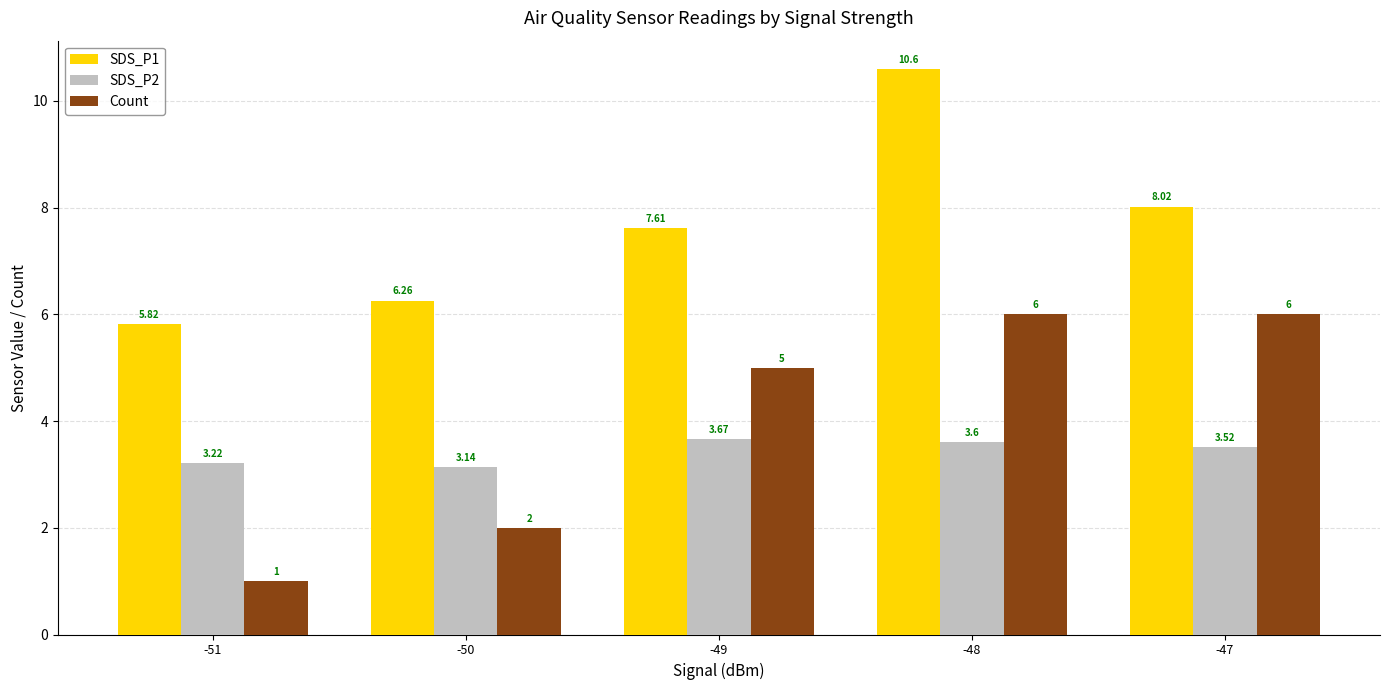

Which category has the lowest value in the SDS_P2 series?

-50